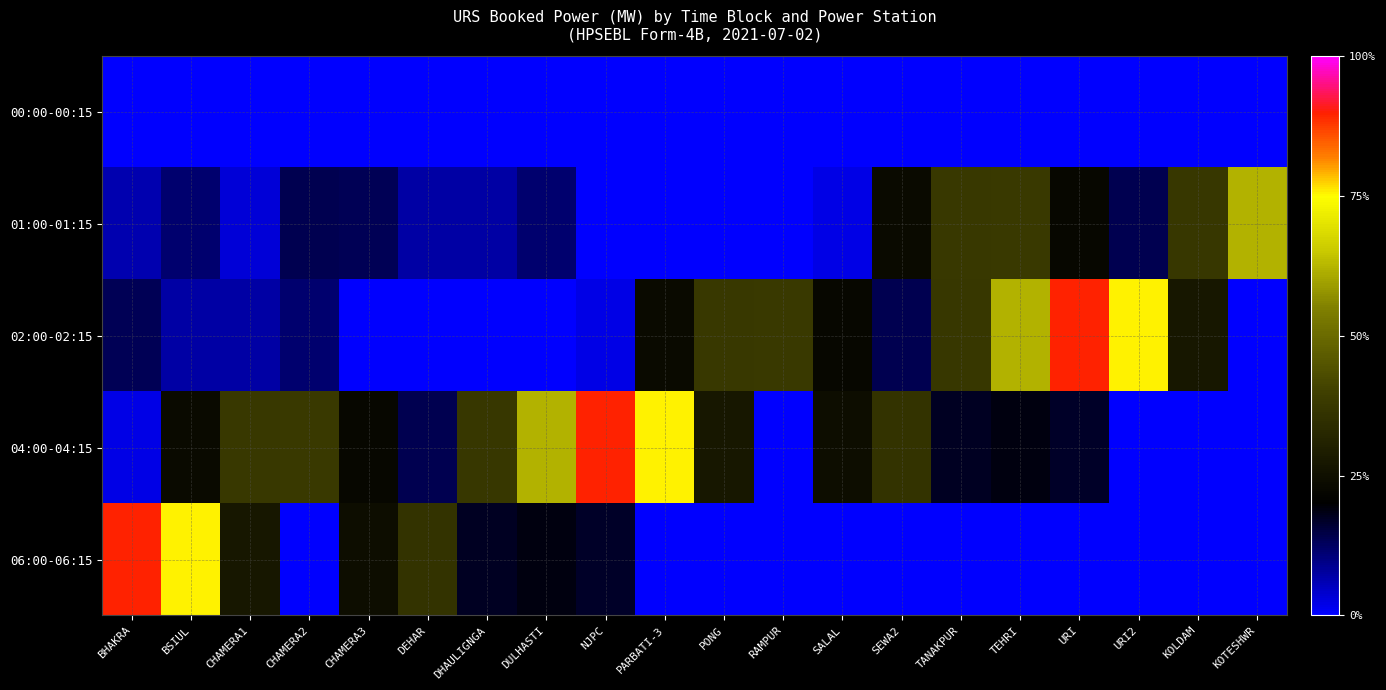

Which series has the largest range (max minus min)?

02:00-02:15